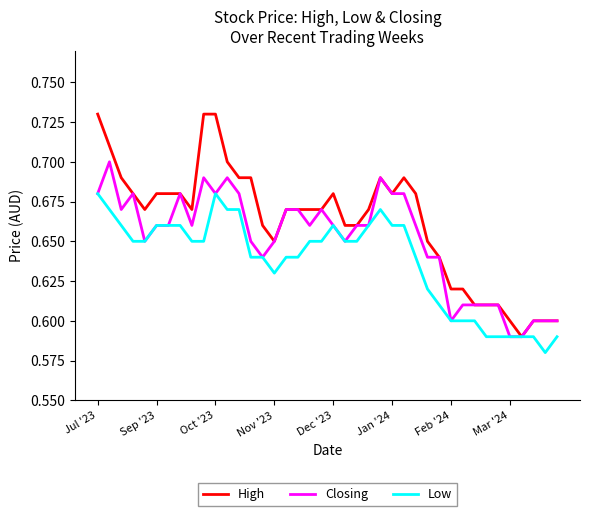

Rank the series by their average value, from lowest to highest.

Low, Closing, High